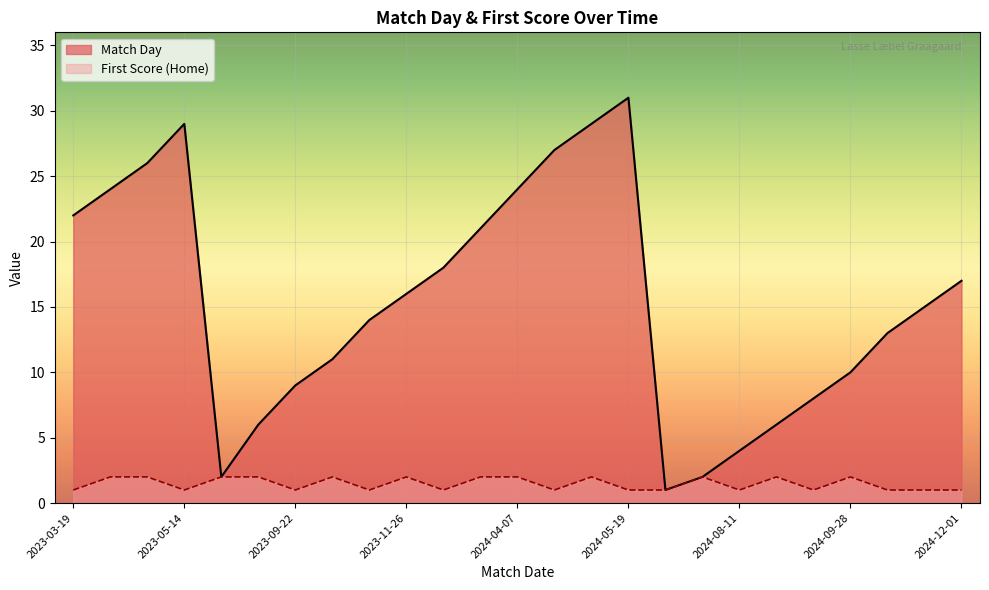

True or false: Match Day and First Score (Home) intersect in this chart.

False